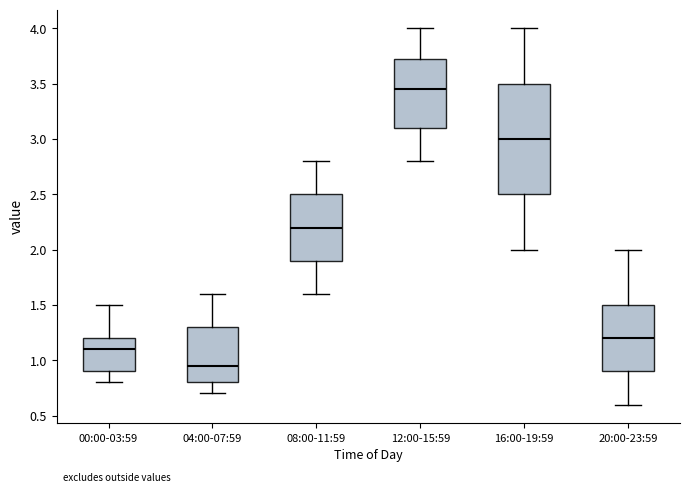

Which box is the tallest, from its lower edge to its upper edge?

16:00-19:59